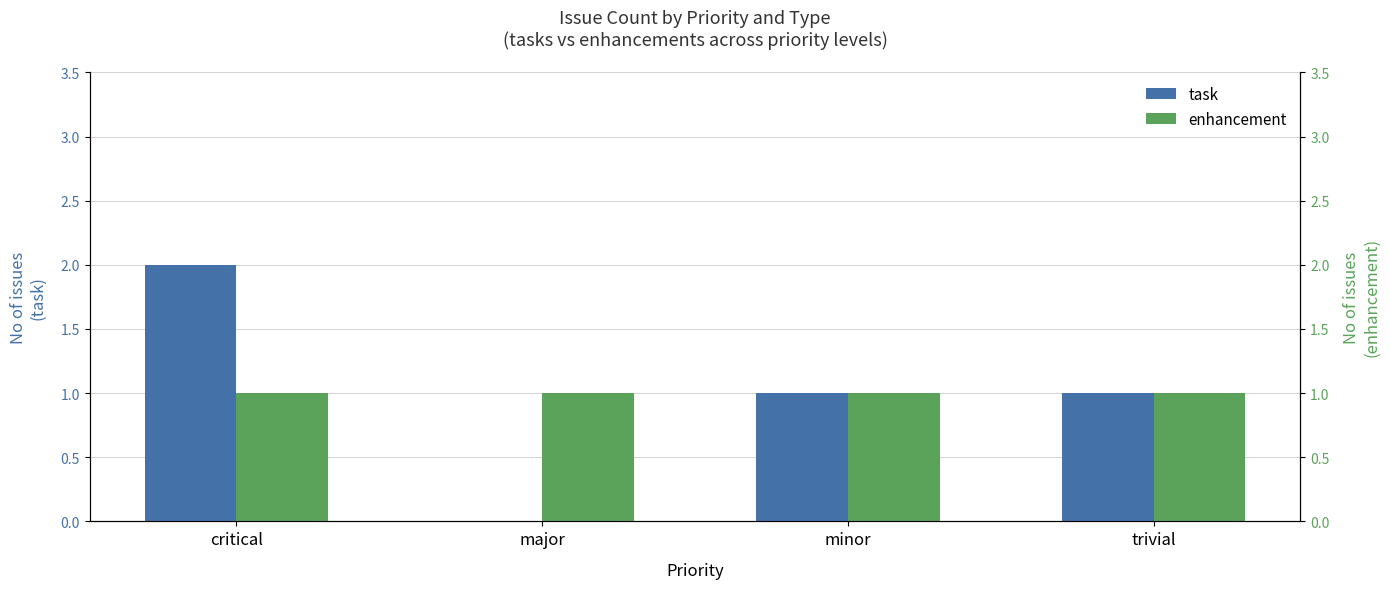

Where is task nearest to the value 1?

minor